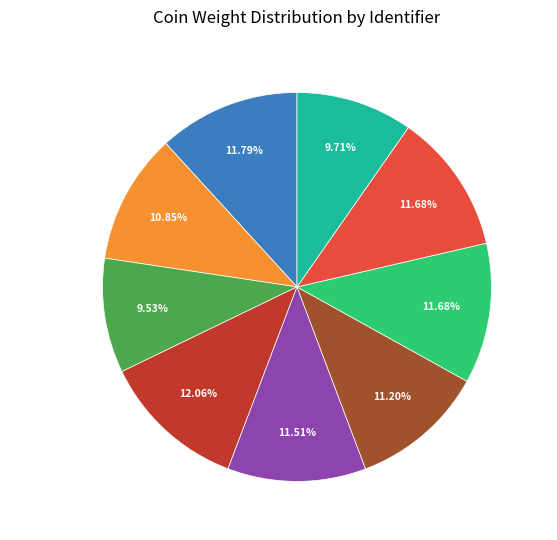

True or false: ID1446 accounts for 12% of the total.

True